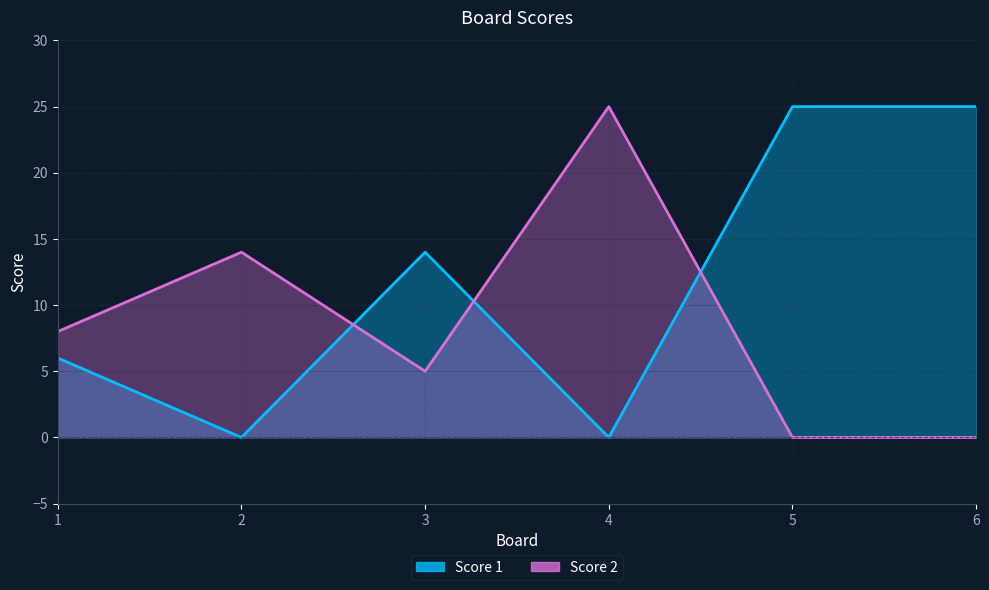

How many lines are shown in the chart?

2